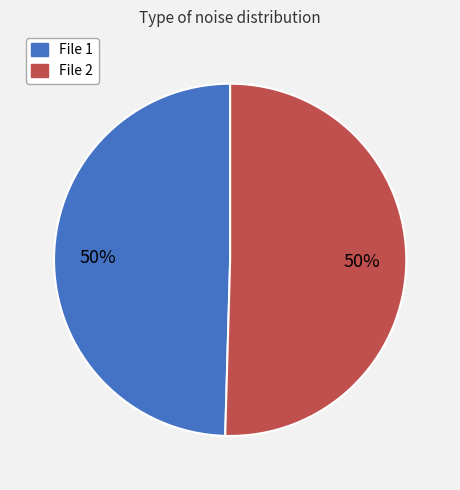

To the nearest percent, what is the average slice percentage?

50%